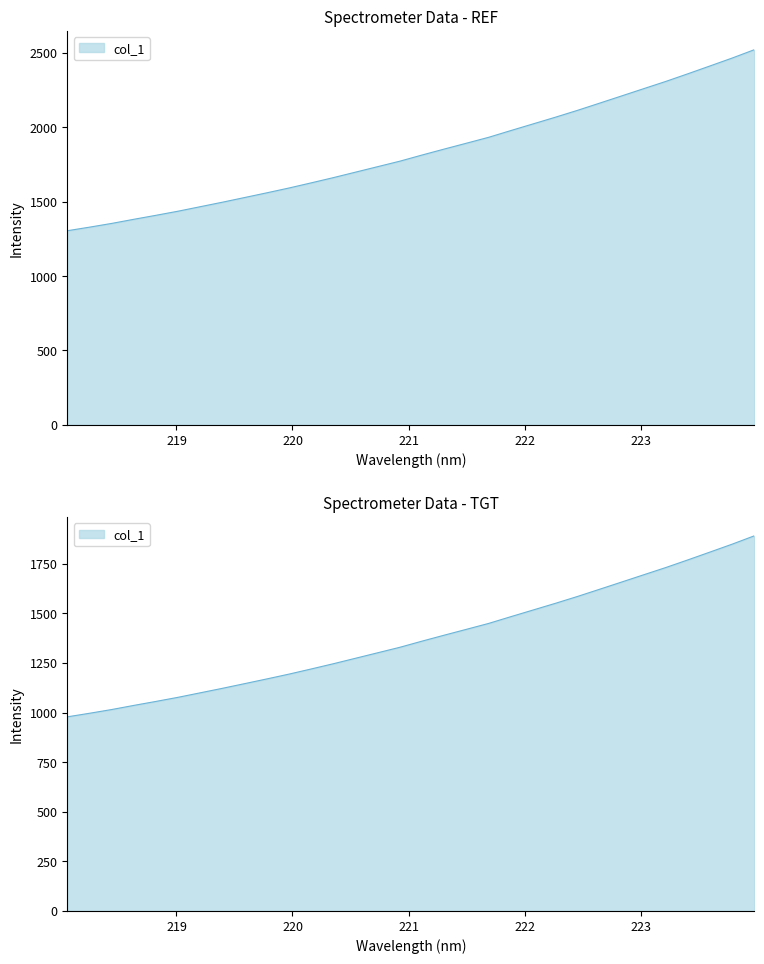

The value at 219.3979 is 1496.6. True or false?

True